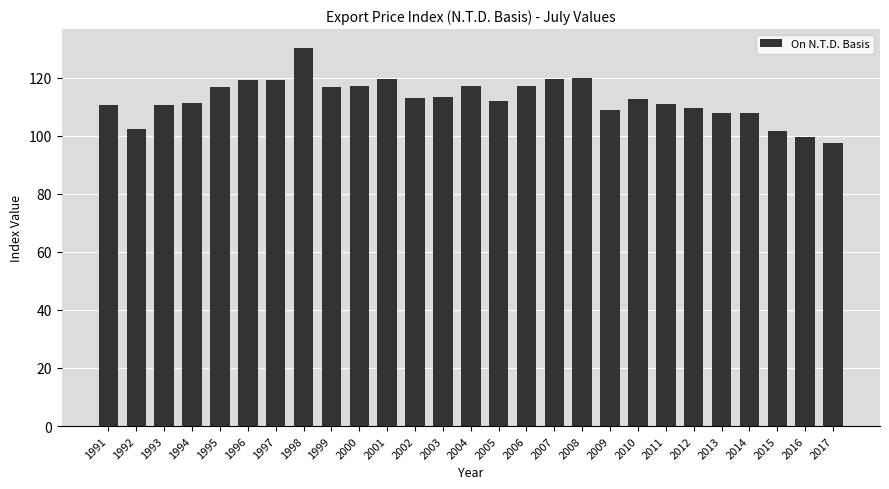

What is the maximum value shown in the chart?

130.2